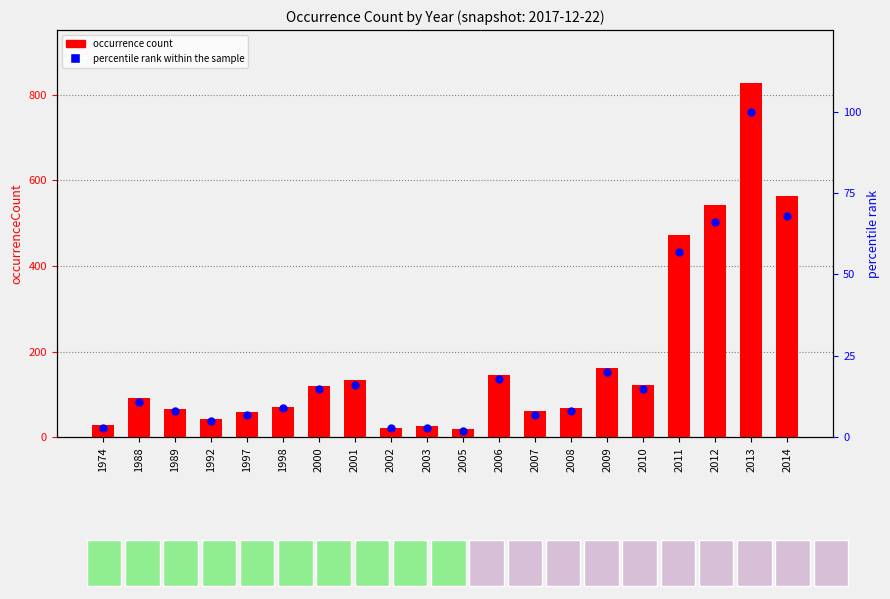

Which series reaches the minimum Y coordinate?

percentile rank within the sample